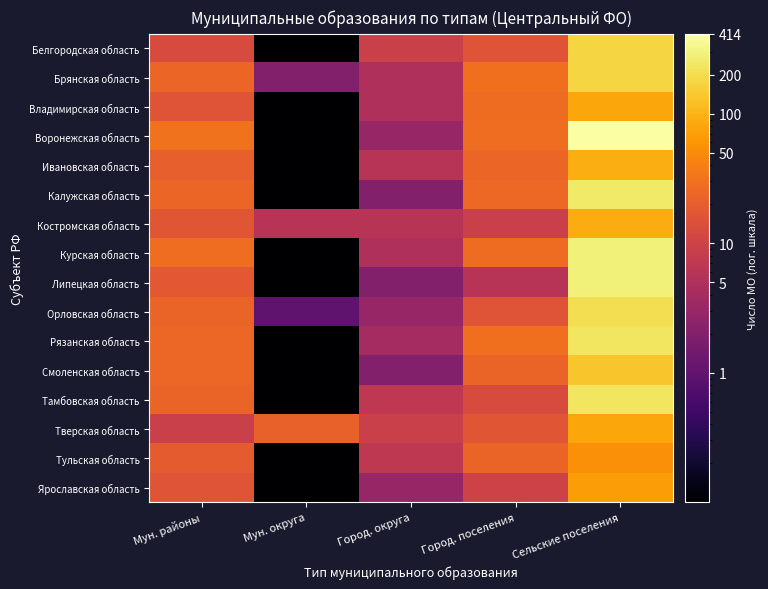

Rank the series at Мун. районы from highest to lowest value.

Воронежская область, Курская область, Рязанская область, Смоленская область, Брянская область, Калужская область, Орловская область, Тамбовская область, Ивановская область, Тульская область, Липецкая область, Костромская область, Владимирская область, Ярославская область, Белгородская область, Тверская область